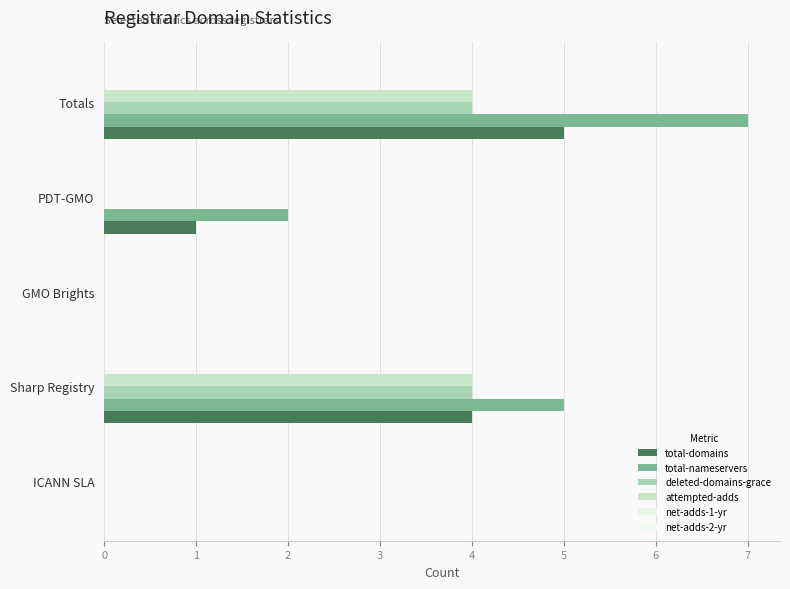

At which category is the sum across all series the highest?

Totals